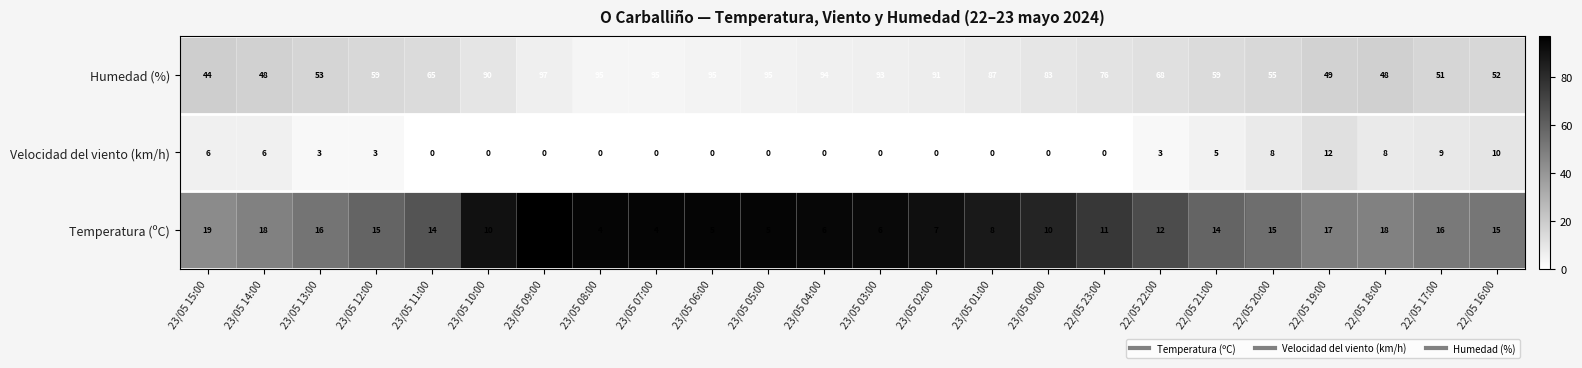

What is the sum of all Humedad (%) values?

1742